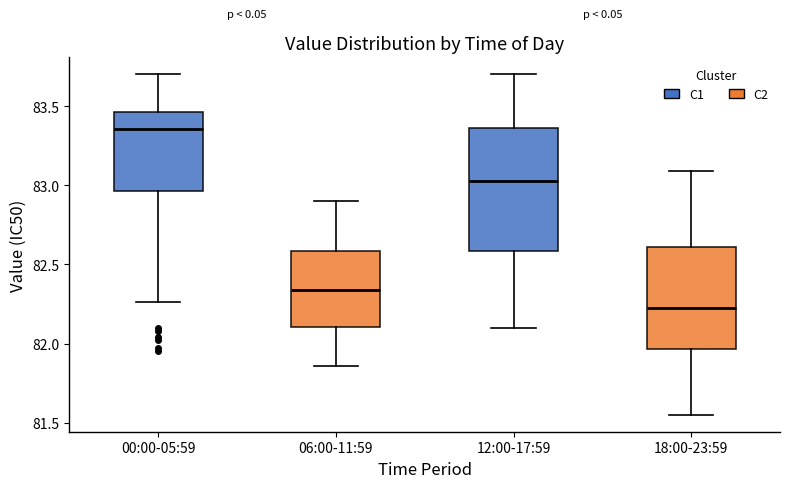

Reading left to right, transcribe this box plot: for each box, give where its median line is, the range the box spans, and where its two whiskers end, as read against the y-axis. The values are not printed on the chart, so give them approximately, as read against the axis.

00:00-05:59: median 83.35, box 82.95 to 83.45, whiskers 82.25 to 83.70
06:00-11:59: median 82.35, box 82.10 to 82.60, whiskers 81.85 to 82.90
12:00-17:59: median 83.05, box 82.60 to 83.35, whiskers 82.10 to 83.70
18:00-23:59: median 82.25, box 81.95 to 82.60, whiskers 81.55 to 83.10